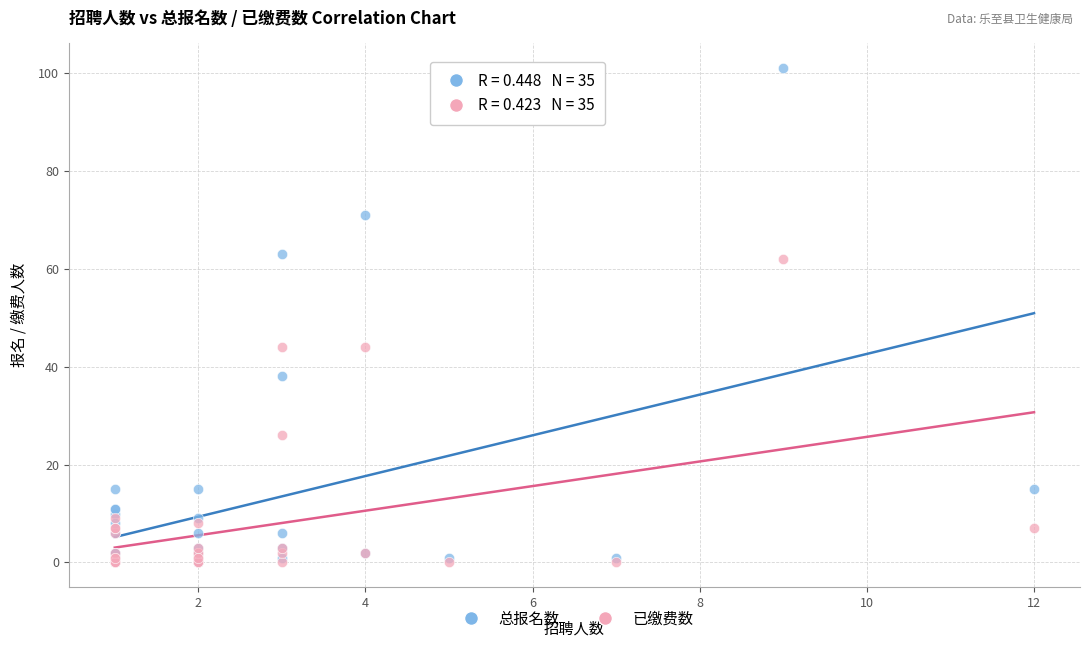

In the 已缴费数 series, what Y value is closest to 31?

26